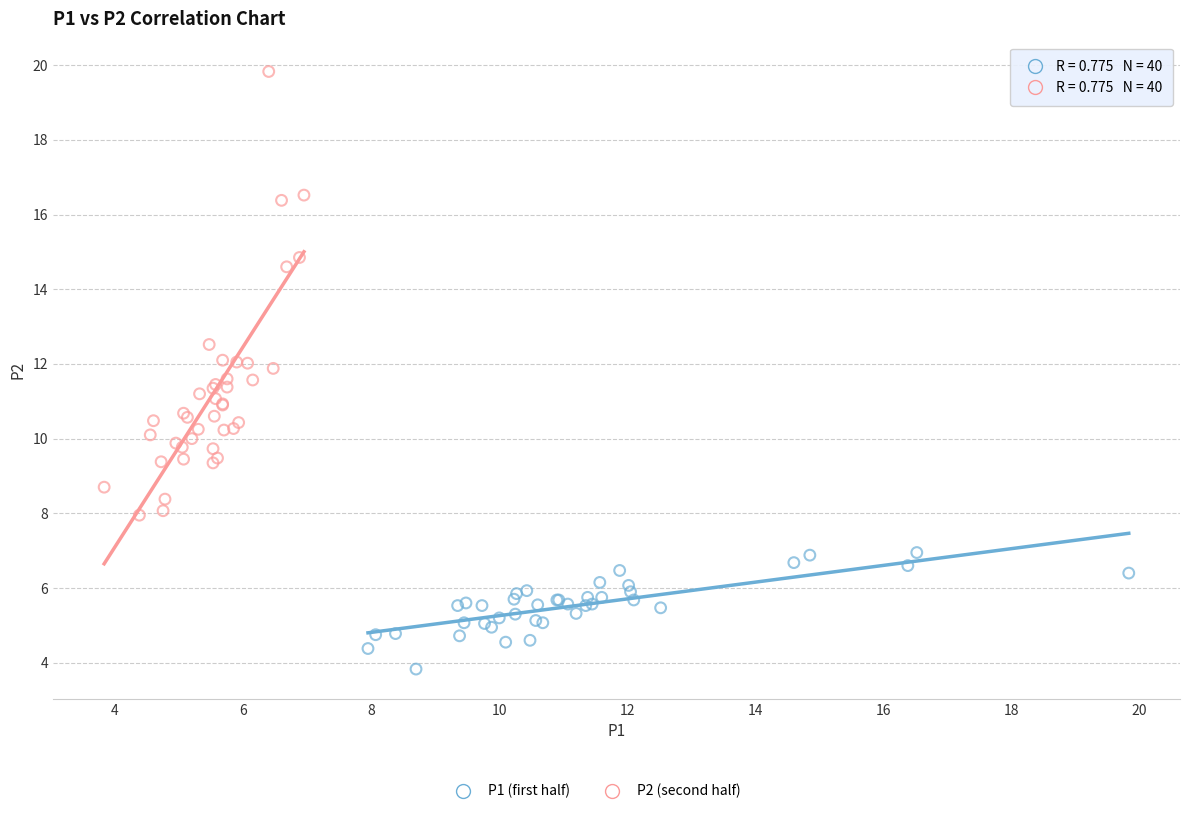

Which series has the largest Y range (max minus min)?

P2 (second half)